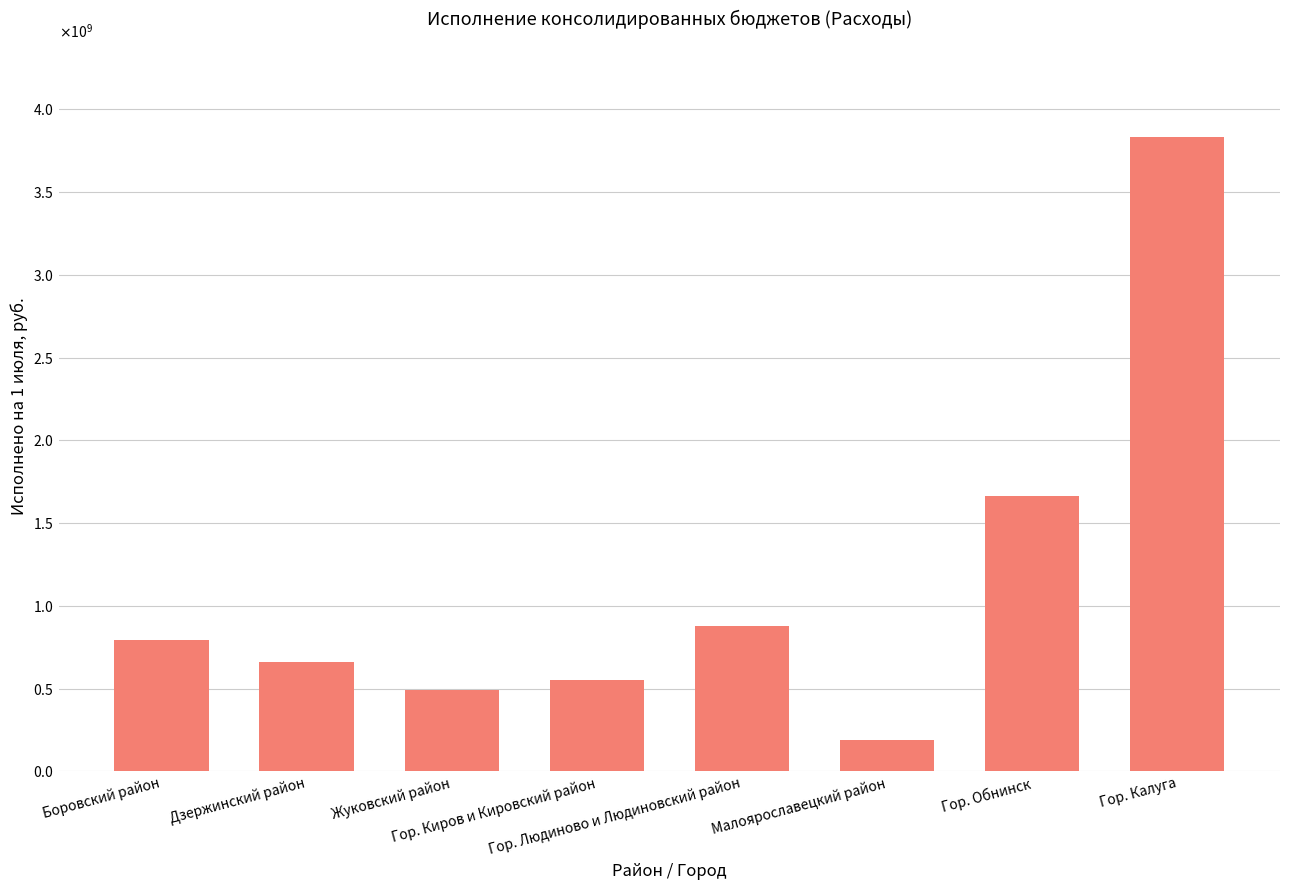

Are the bars horizontal?

No